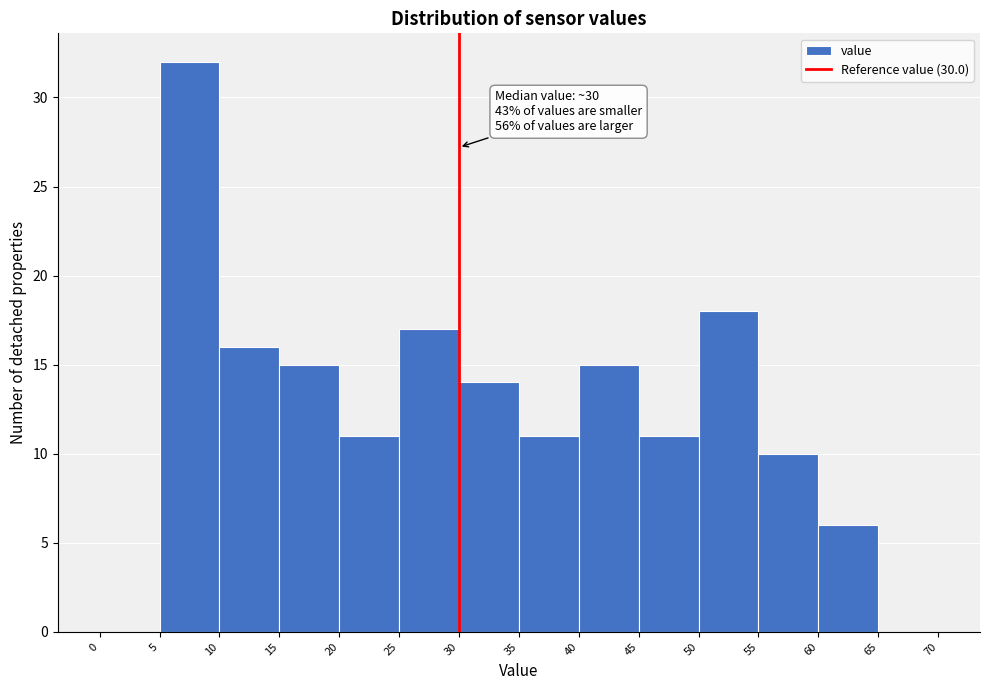

Over which range of the x-axis is the bar tallest?

5 to 10